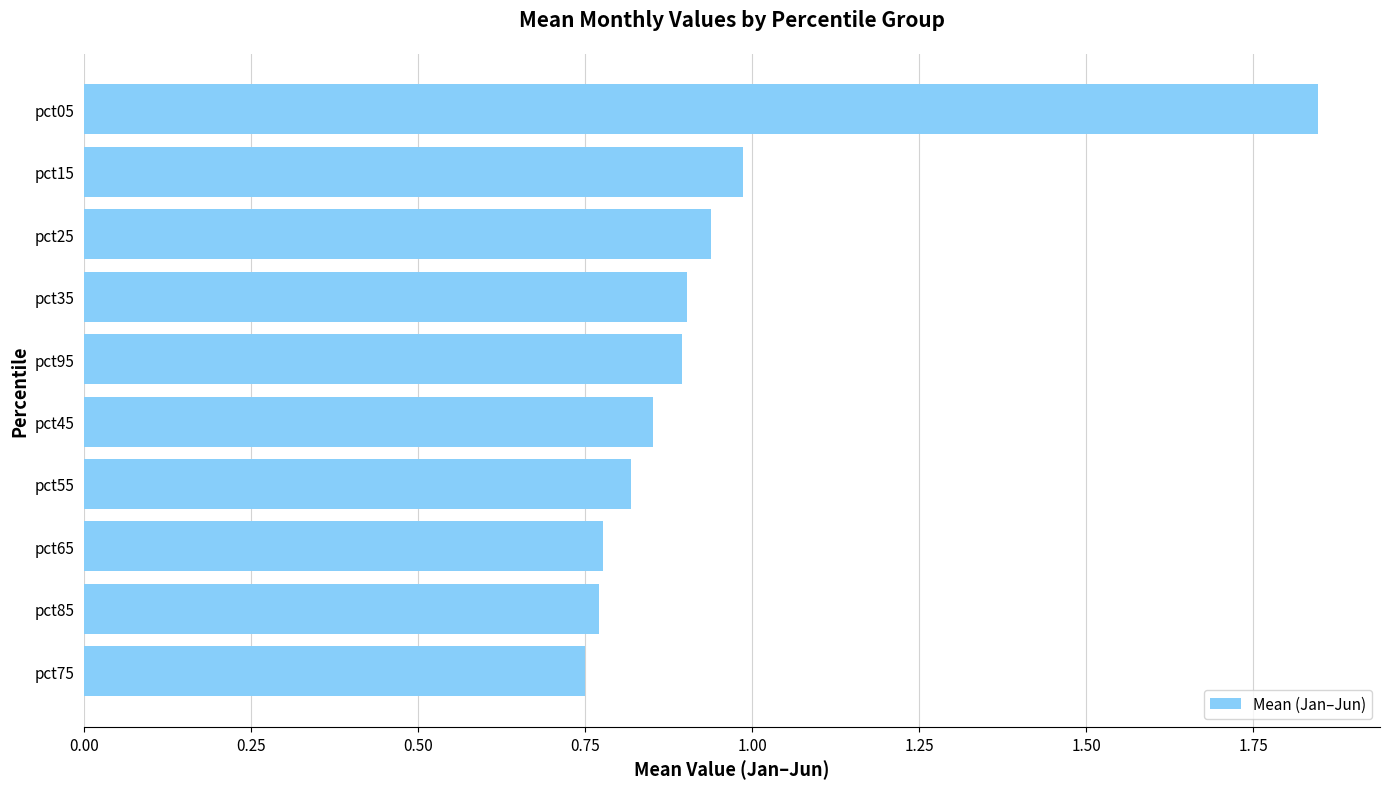

True or false: the data shows 1.4 at pct35.

False